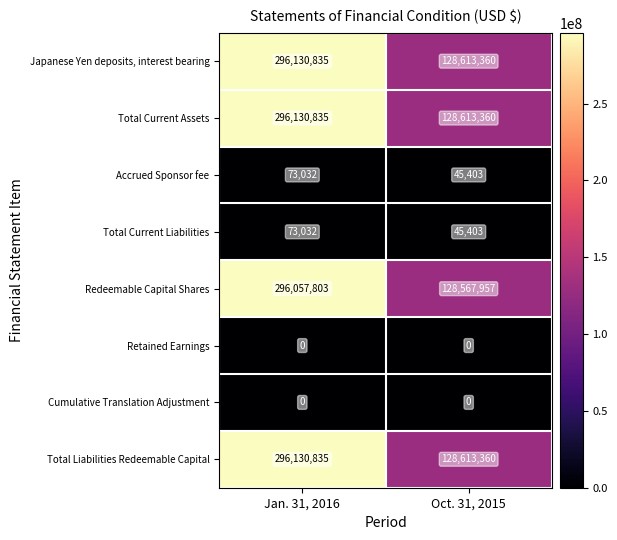

Reading left to right, what are all the values shown in this chart?

Japanese Yen deposits, interest bearing: 296130835	128613360
Total Current Assets: 296130835	128613360
Accrued Sponsor fee: 73032	45403
Total Current Liabilities: 73032	45403
Redeemable Capital Shares: 296057803	128567957
Retained Earnings: 0	0
Cumulative Translation Adjustment: 0	0
Total Liabilities Redeemable Capital: 296130835	128613360